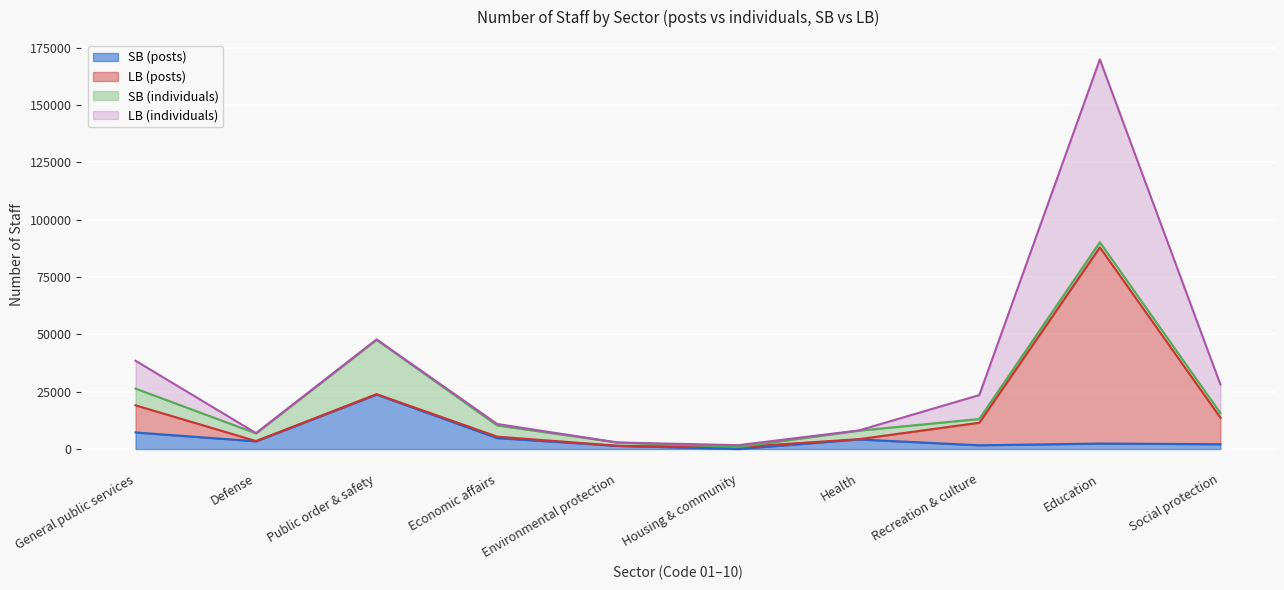

What is the value of the LB (posts) point at the 9th from the left?

85536.5